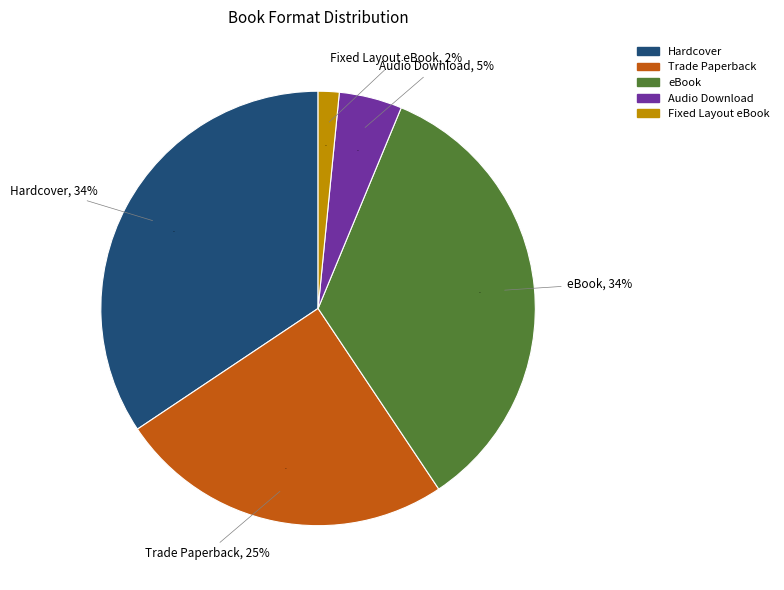

Approximately how many times larger is the value at Audio Download compared to eBook?

0.1